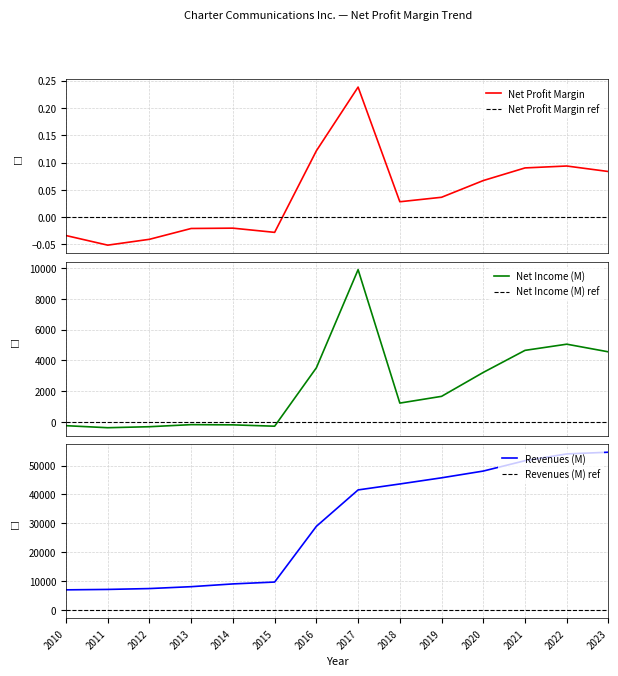

How many lines are shown in the chart?

3